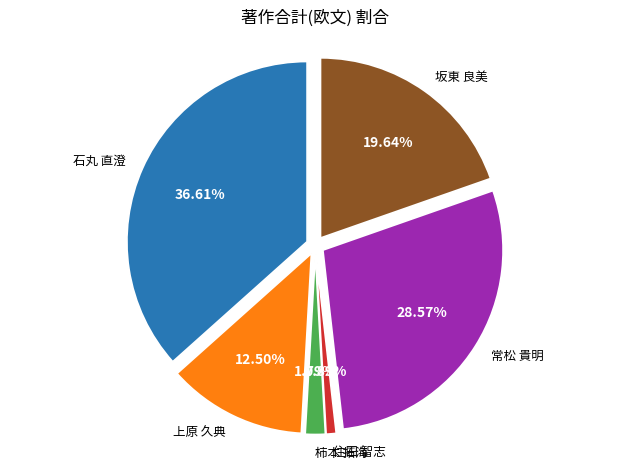

Combined, do 住田 智志 and 石丸 直澄 account for over 50%?

No